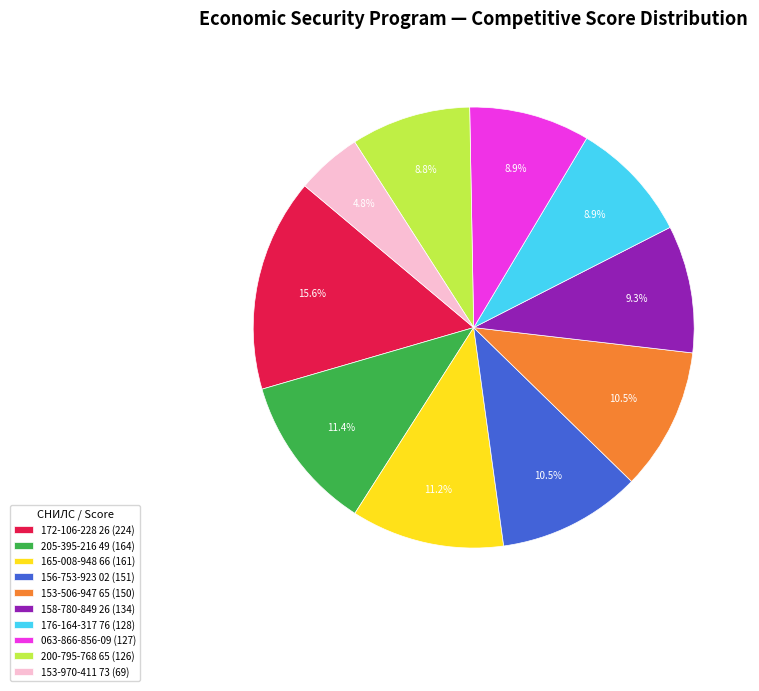

What is the total percentage of 165-008-948 66 and 200-795-768 65?

20.0%